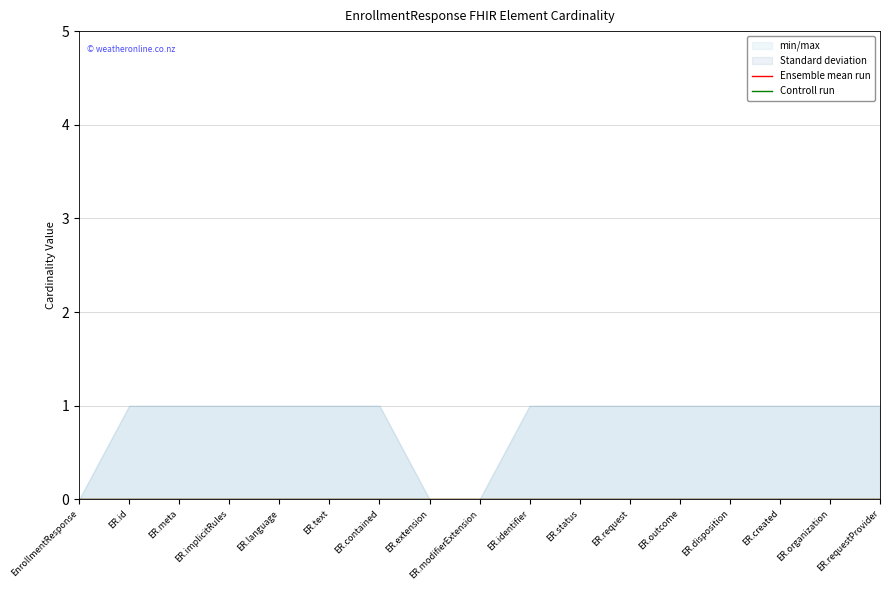

Which category has the lowest value in the Max series?

EnrollmentResponse